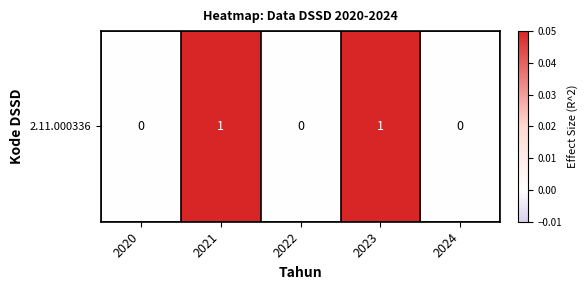

Rank the categories by value from lowest to highest.

2020, 2022, 2024, 2021, 2023